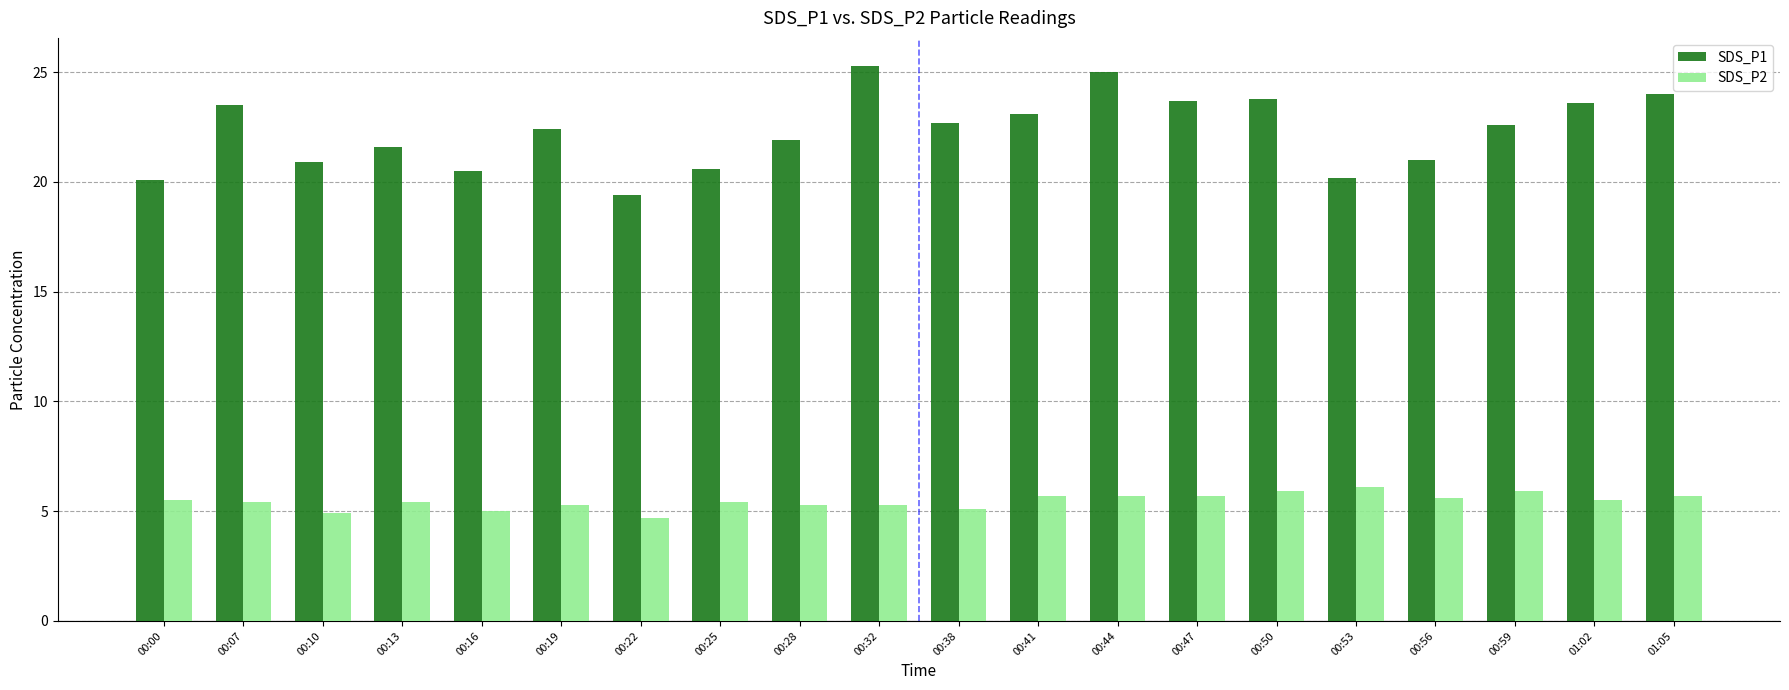

How many distinct data groups are displayed?

2